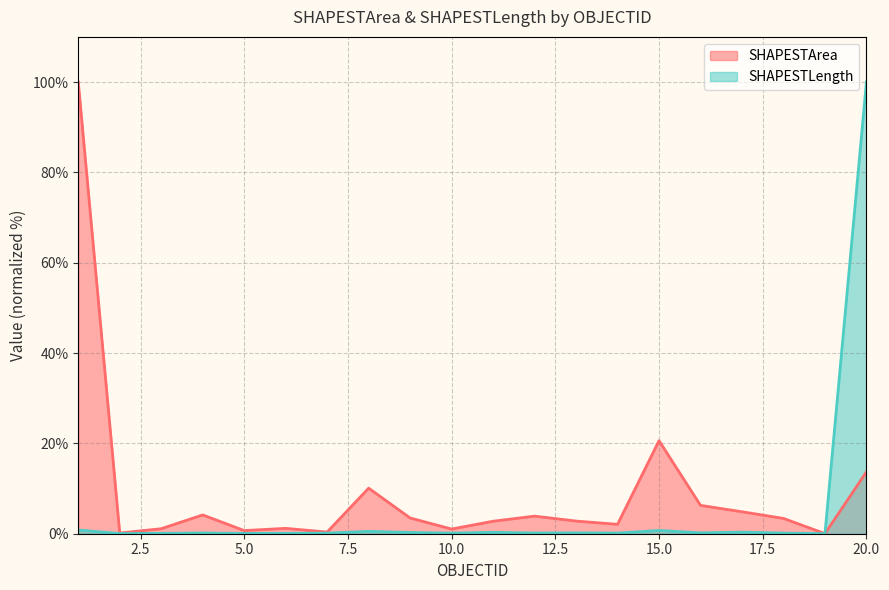

How many interior local valleys does the SHAPESTLength series have?

7